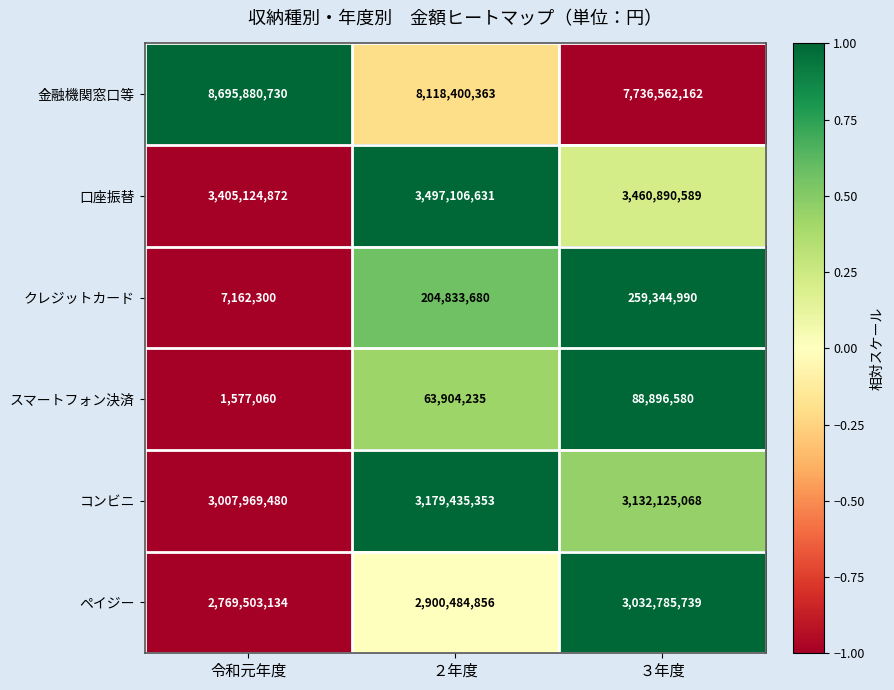

Reading right to left, list all the values displayed in this chart.

金融機関窓口等: ３年度=7736562162	２年度=8118400363	令和元年度=8695880730
口座振替: ３年度=3460890589	２年度=3497106631	令和元年度=3405124872
クレジットカード: ３年度=259344990	２年度=204833680	令和元年度=7162300
スマートフォン決済: ３年度=88896580	２年度=63904235	令和元年度=1577060
コンビニ: ３年度=3132125068	２年度=3179435353	令和元年度=3007969480
ペイジー: ３年度=3032785739	２年度=2900484856	令和元年度=2769503134